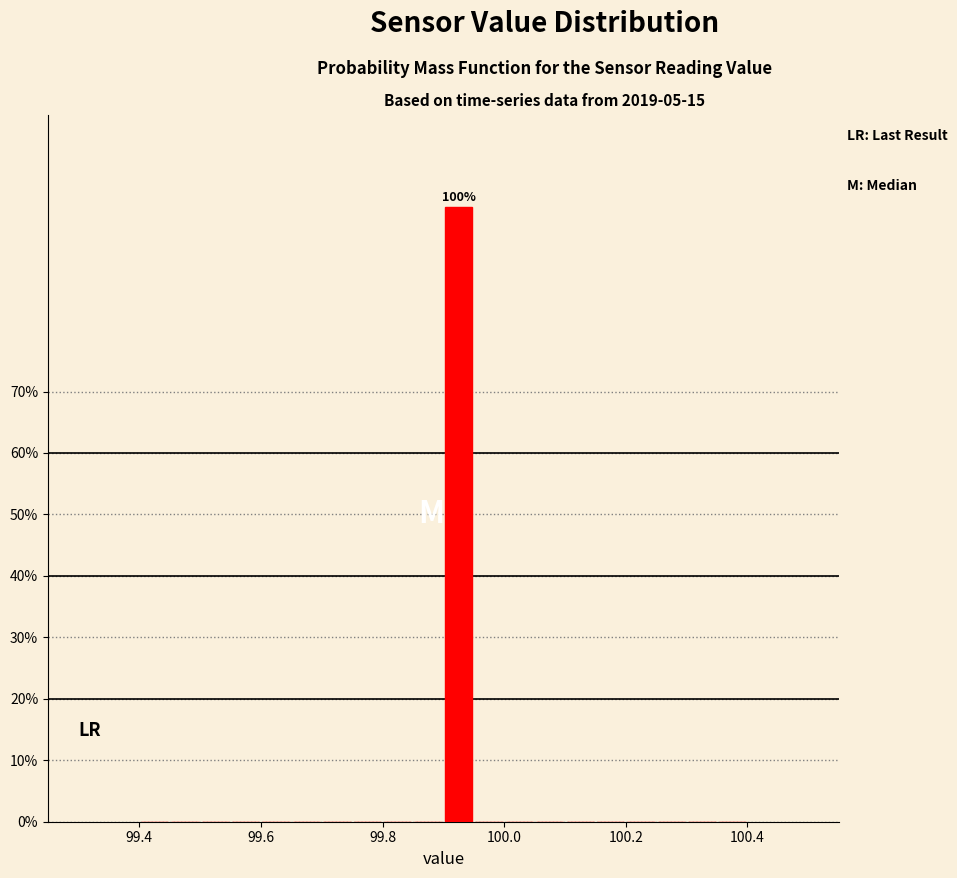

Around what value on the x-axis is the tallest bar? Give the approximate position of its centre, as read against the axis.

99.92